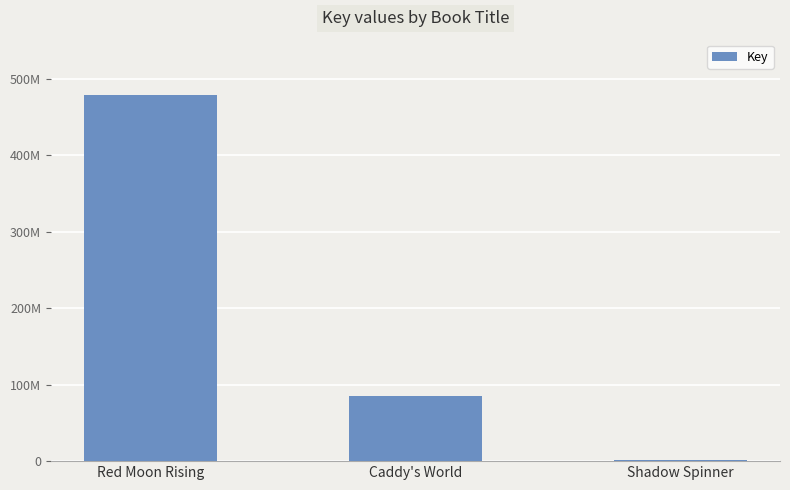

Are the bars horizontal?

No